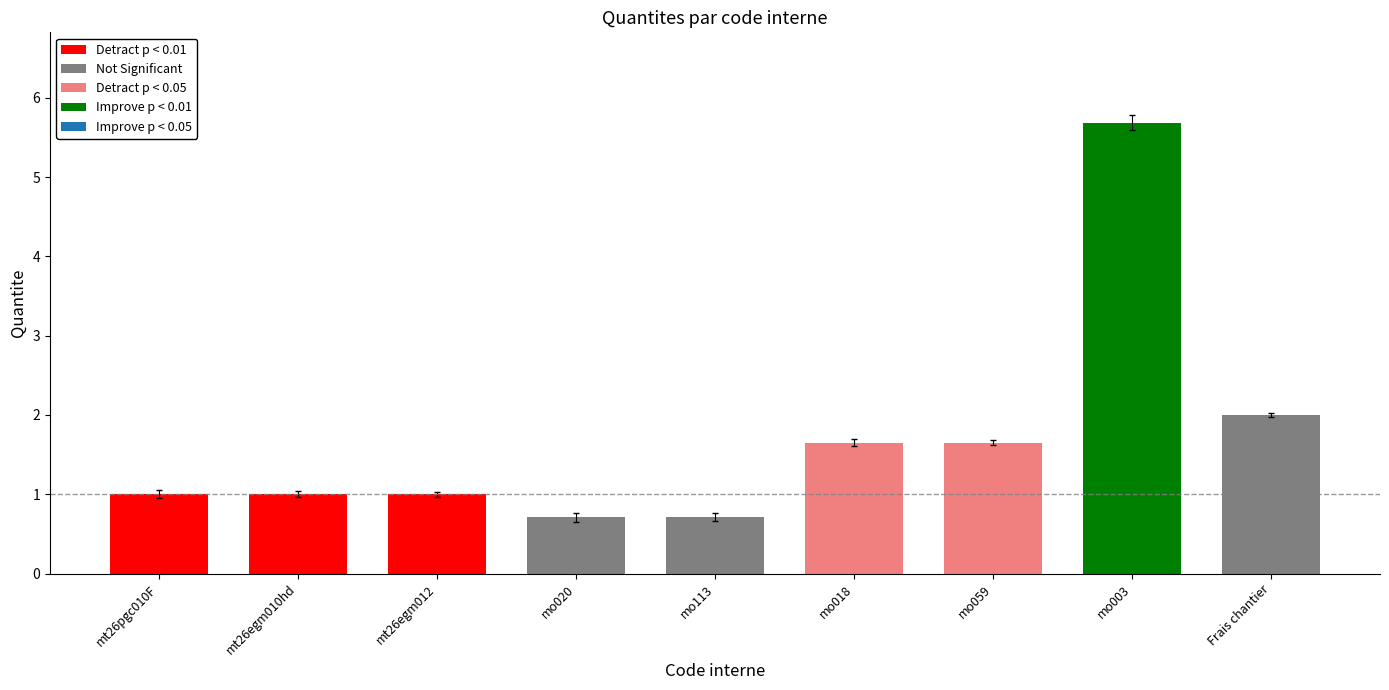

What is the approximate value at mo059?

1.7